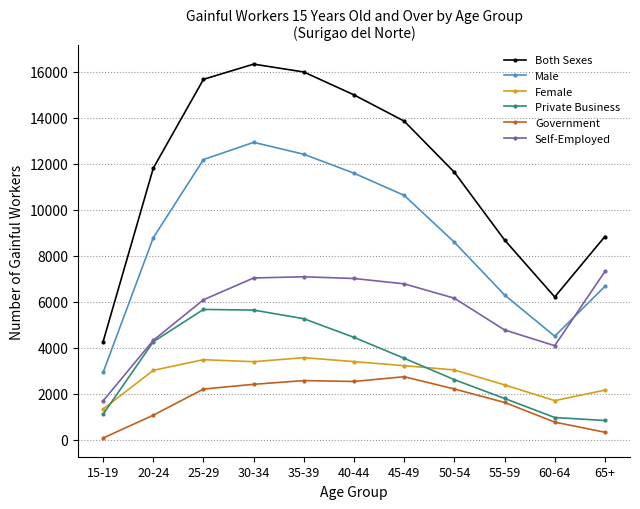

How many data points in Government are less than 2211?

5